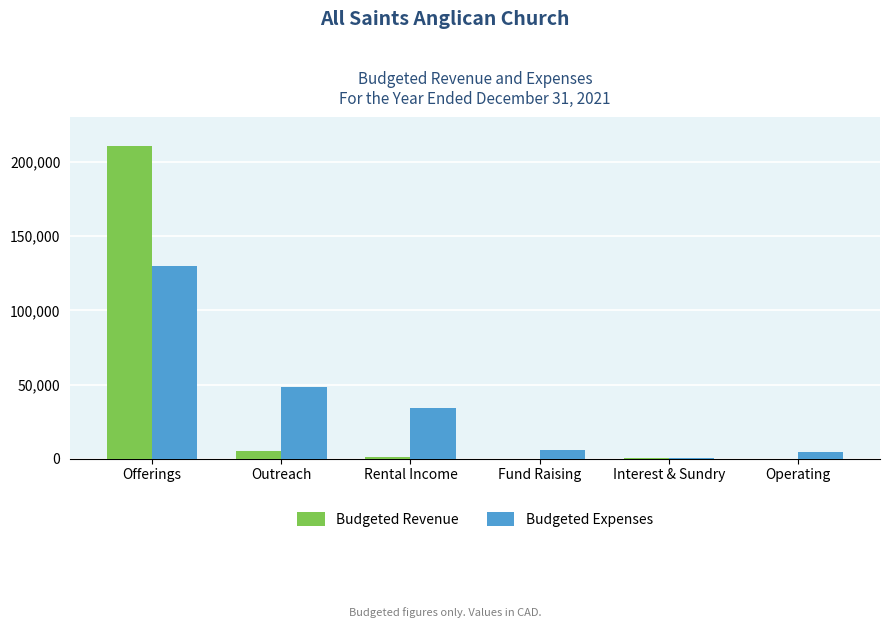

Count the number of data series in this chart.

2